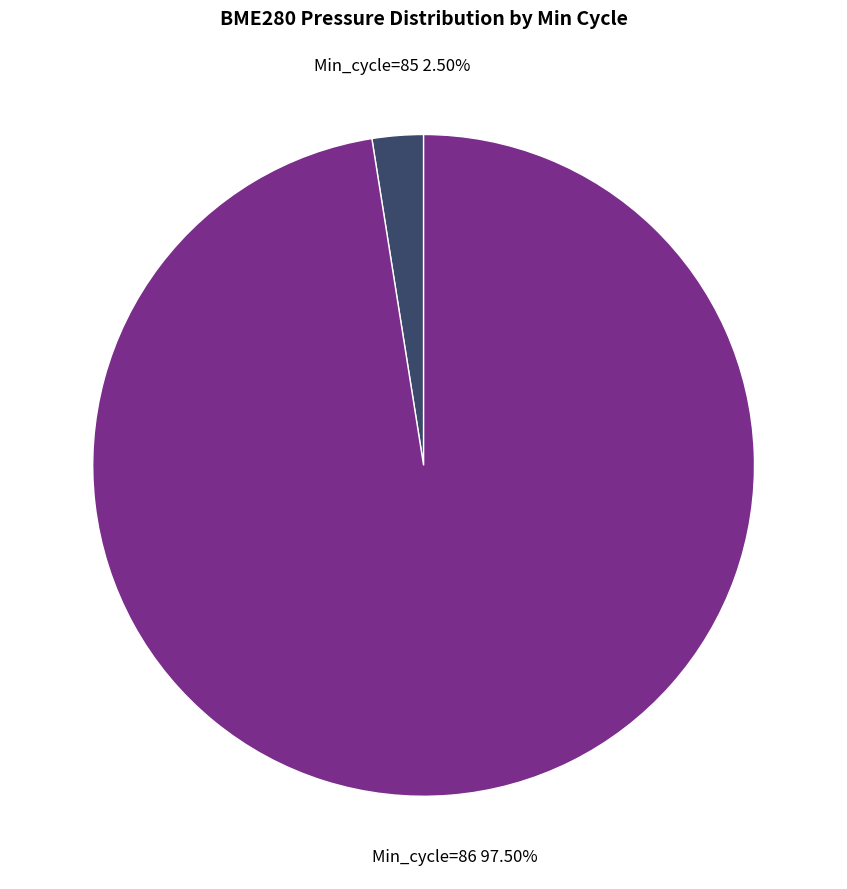

Is there a majority slice in this chart?

Yes